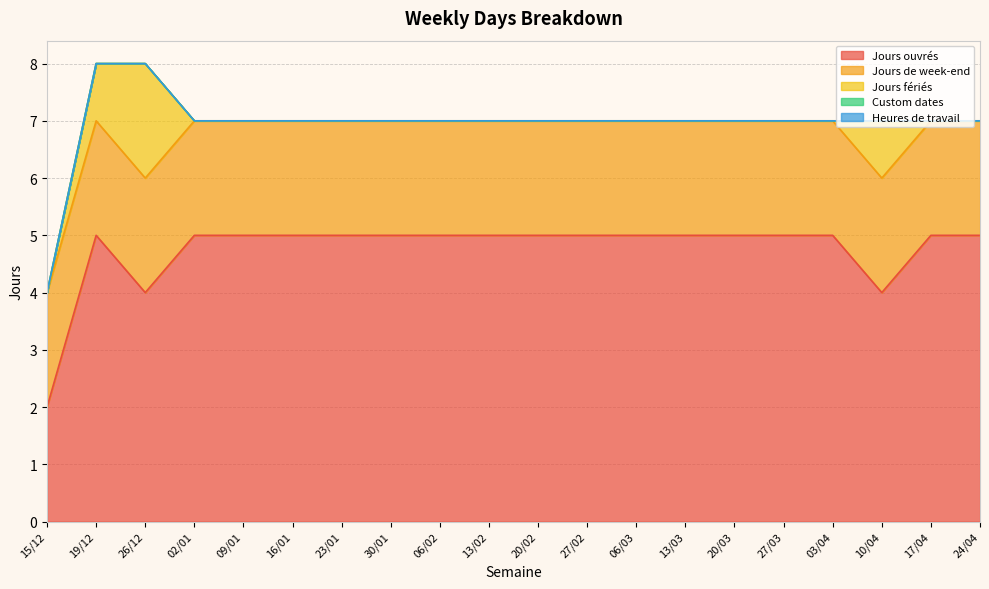

True or false: Custom dates and Jours de week-end intersect in this chart.

False